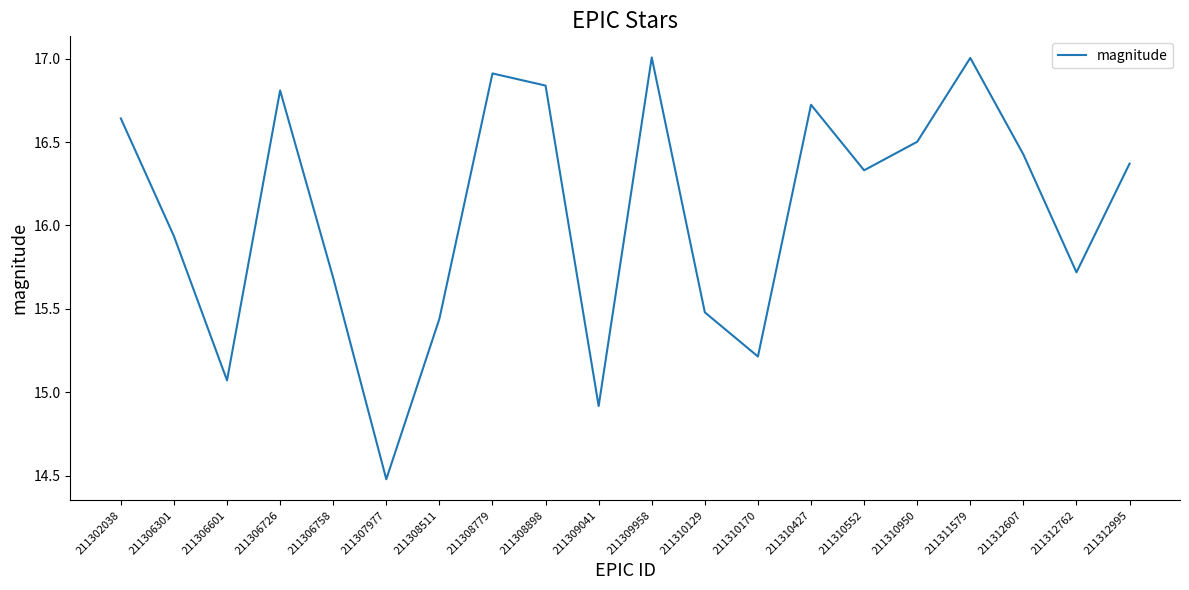

How many distinct data groups are displayed?

1